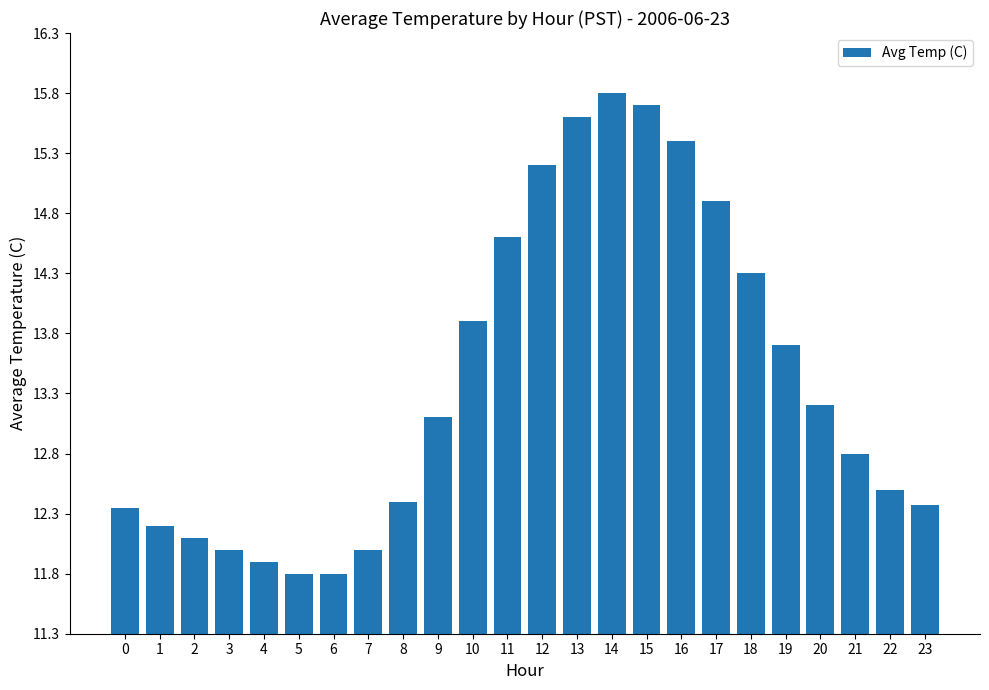

What is the difference between the second highest and minimum values?

3.9